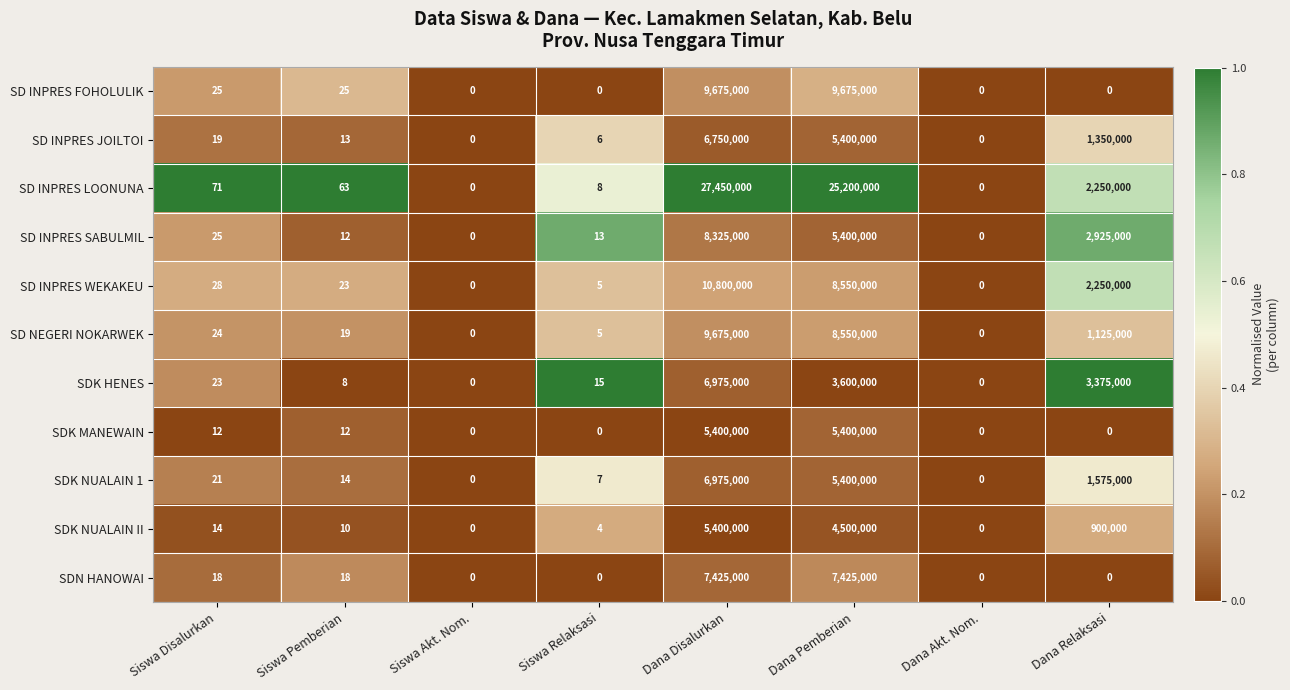

What is the highest value of the SD INPRES LOONUNA series?

27450000